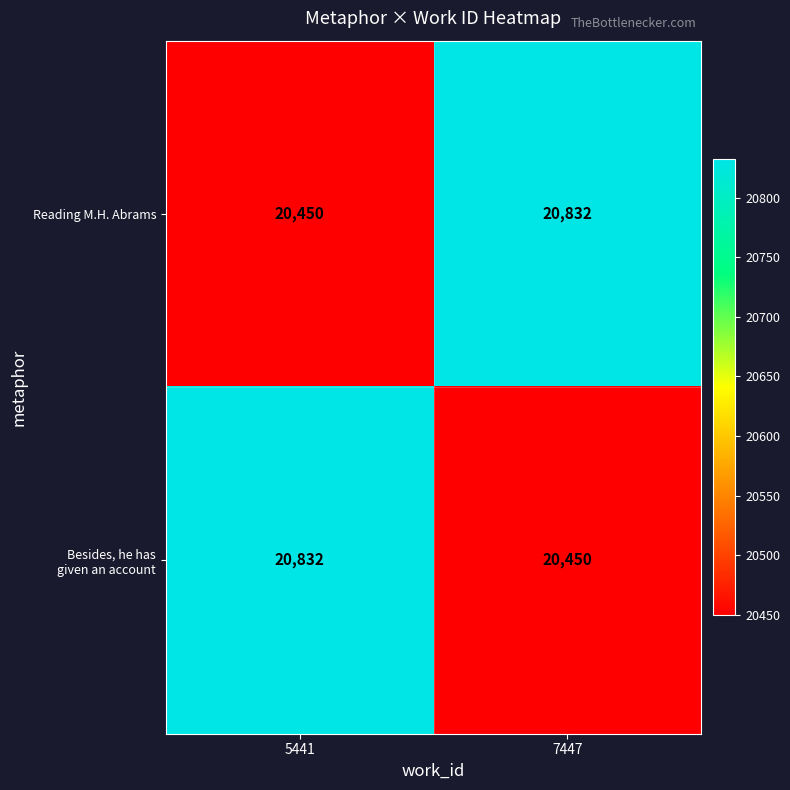

Which category has the lowest value in the Reading M.H. Abrams series?

5441